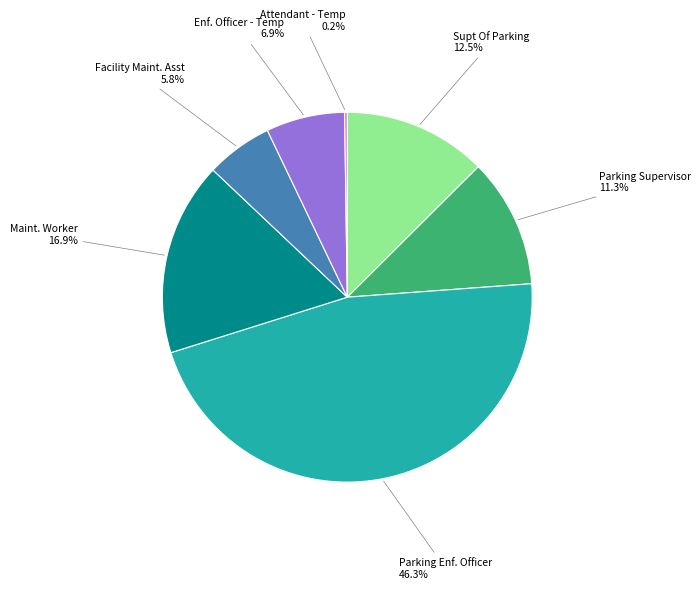

Does any single category account for the majority?

No